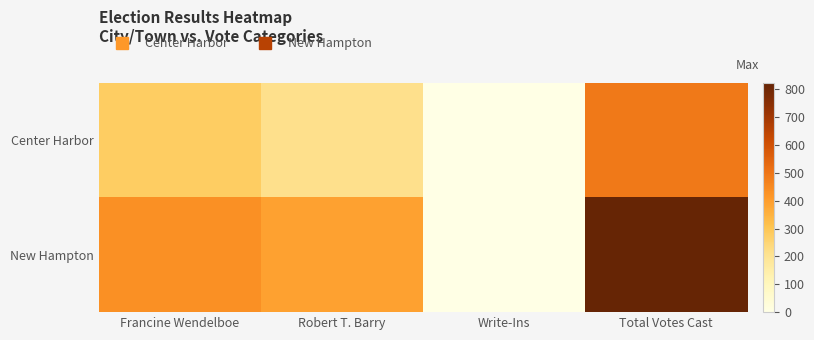

At which category does the chart reach its minimum across all series?

Write-Ins